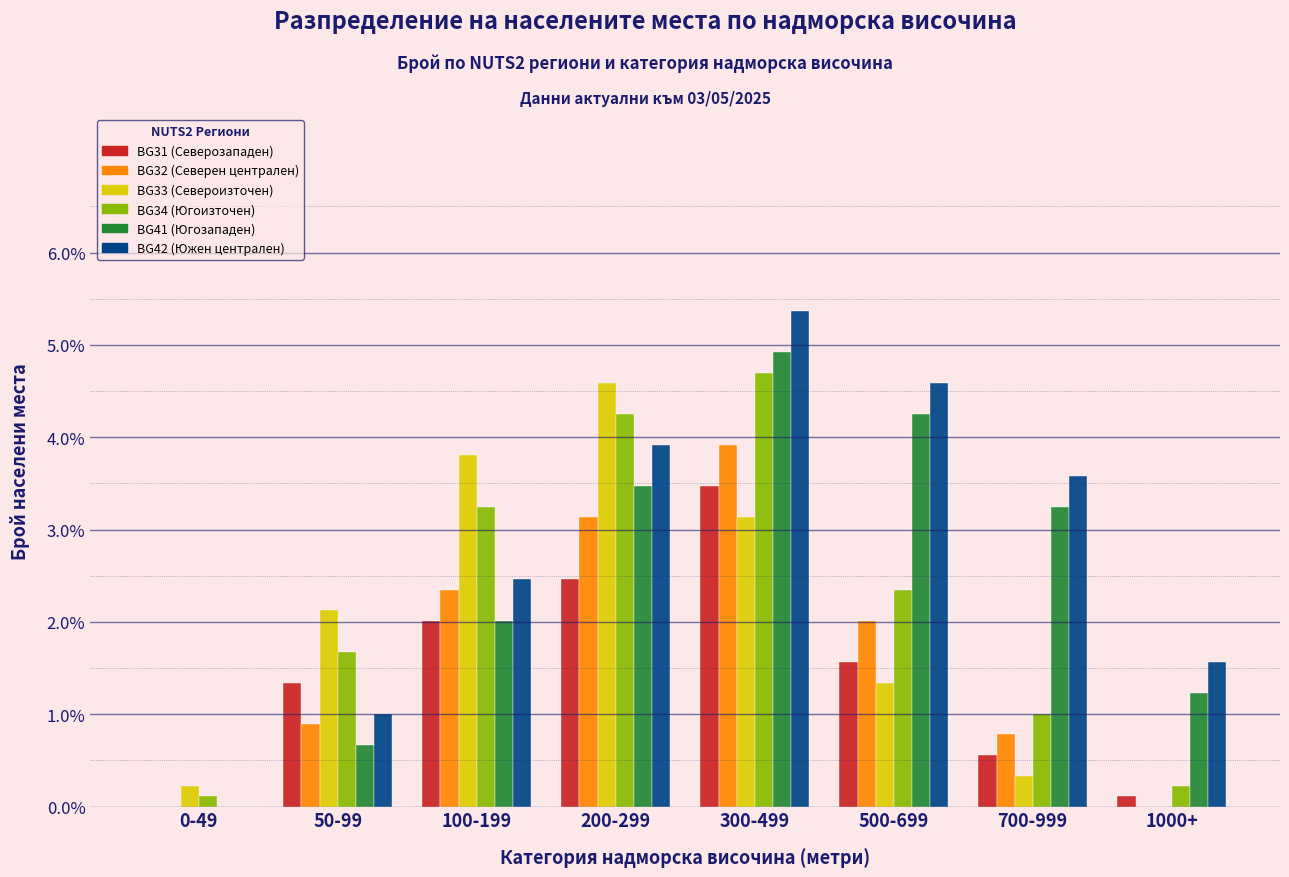

What is the sum of all BG31 (Северозападен) values?

11.5